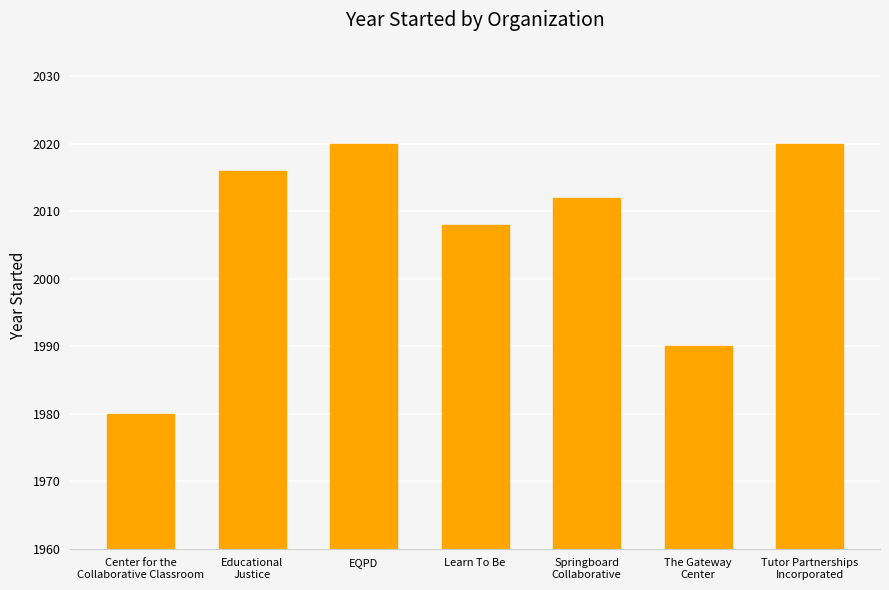

What is the difference between the values at Springboard
Collaborative and The Gateway
Center?

22